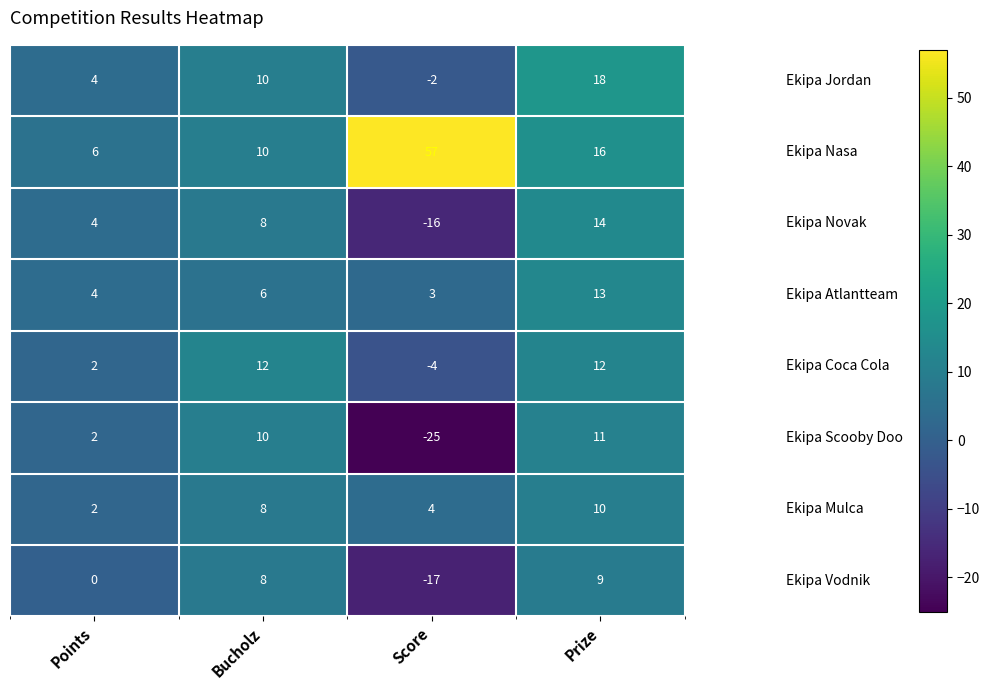

At which category is the sum across all series the highest?

Prize